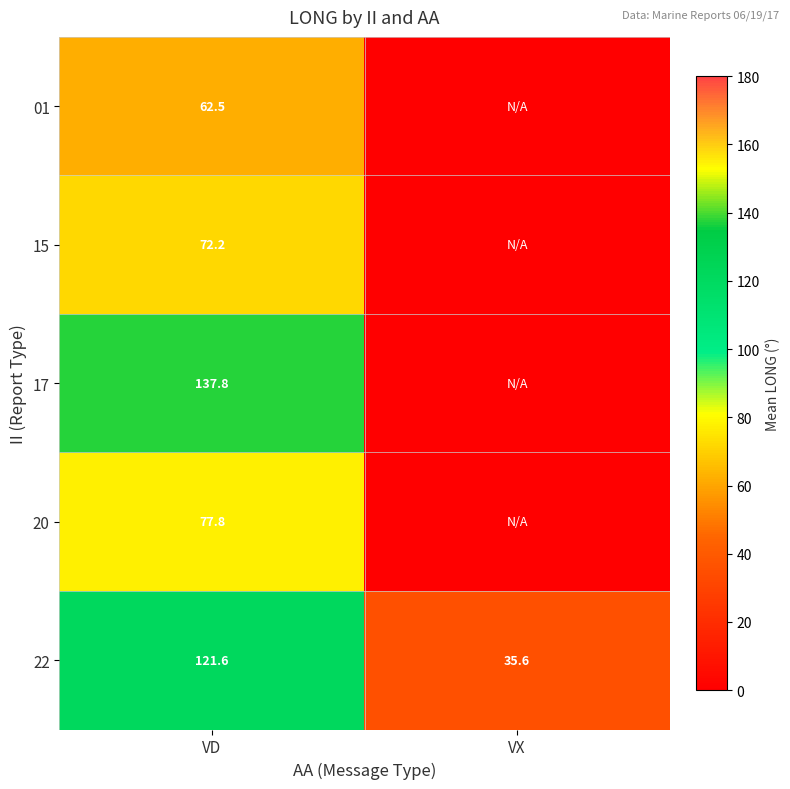

What is the difference between the 22 values at VX and VD?

86.0